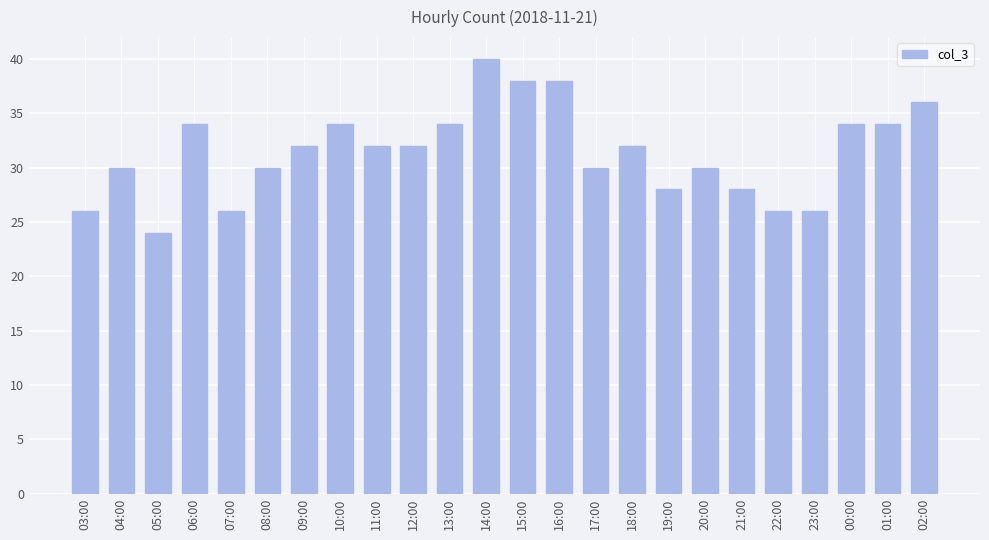

Reading right to left, what are all the values shown in this chart?

36	34	34	26	26	28	30	28	32	30	38	38	40	34	32	32	34	32	30	26	34	24	30	26